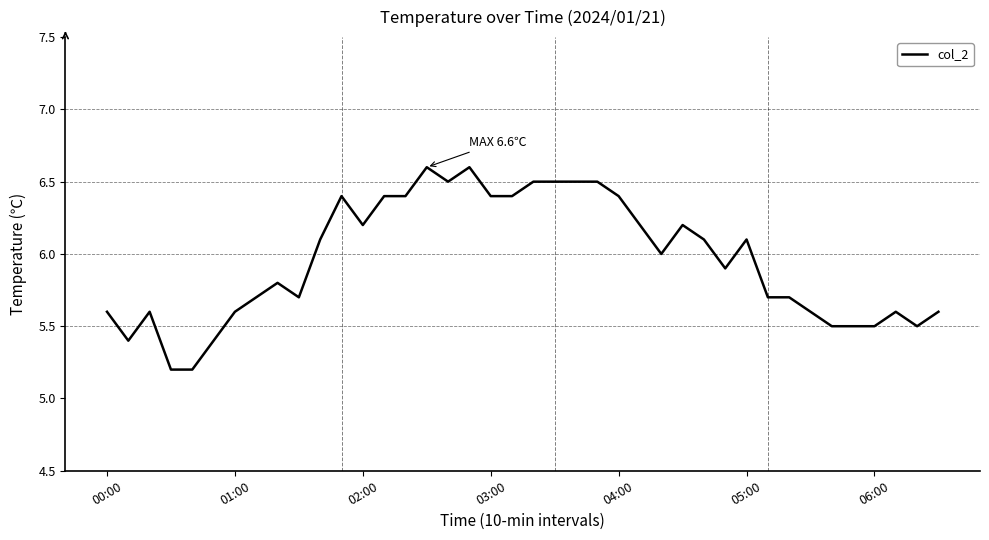

What is the minimum value shown in the chart?

5.2